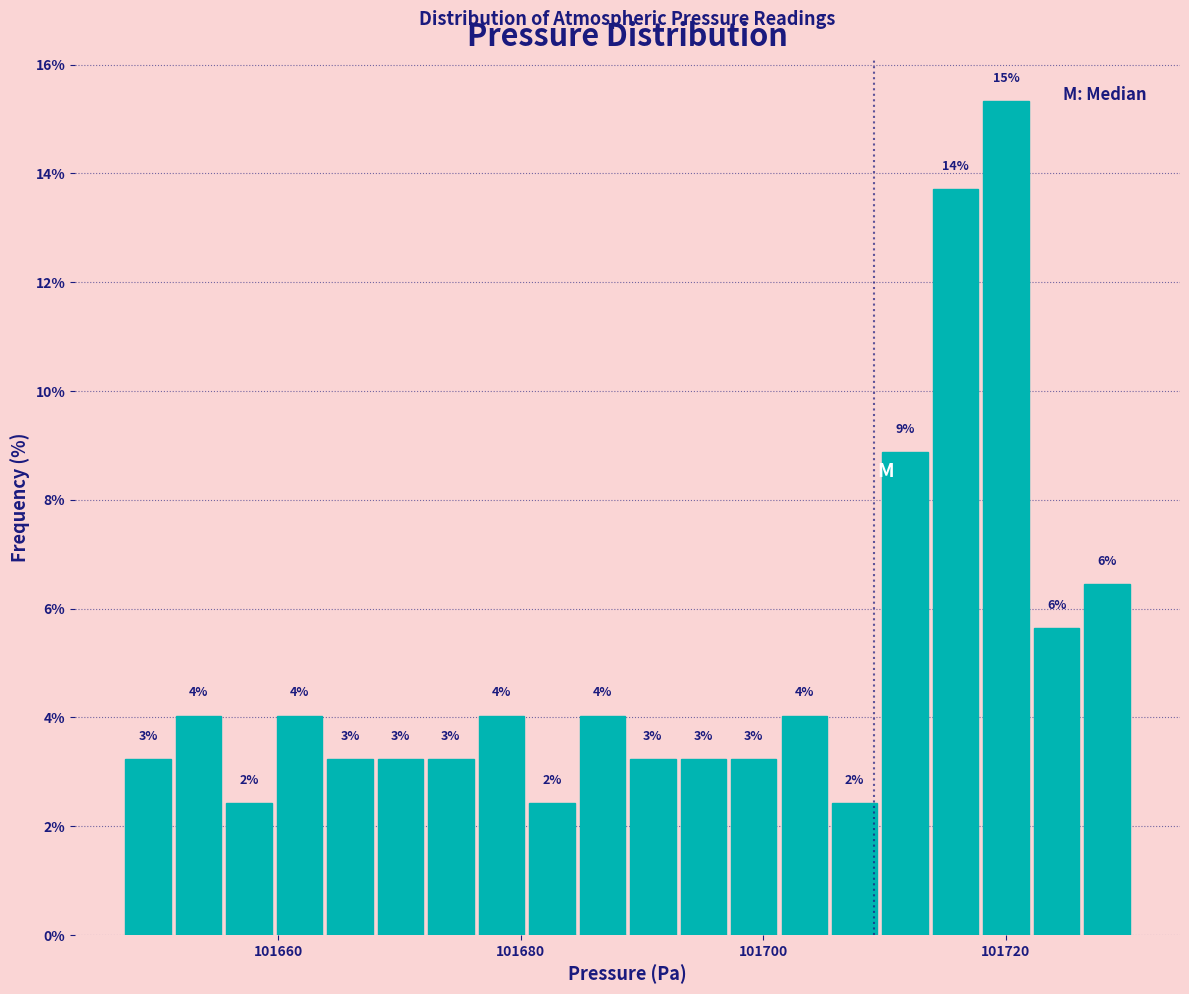

Around what value on the x-axis is the tallest bar? Give the approximate position of its centre, as read against the axis.

101720